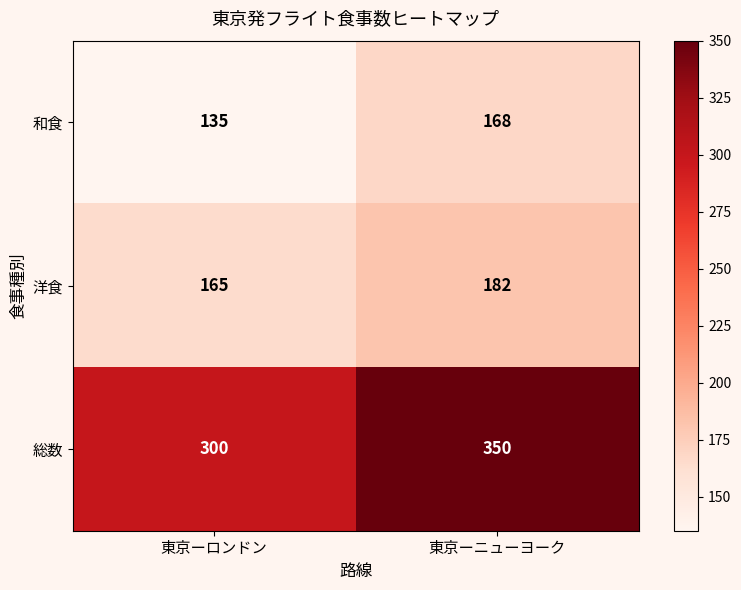

What is the difference between the highest and lowest values at 東京ーロンドン?

165